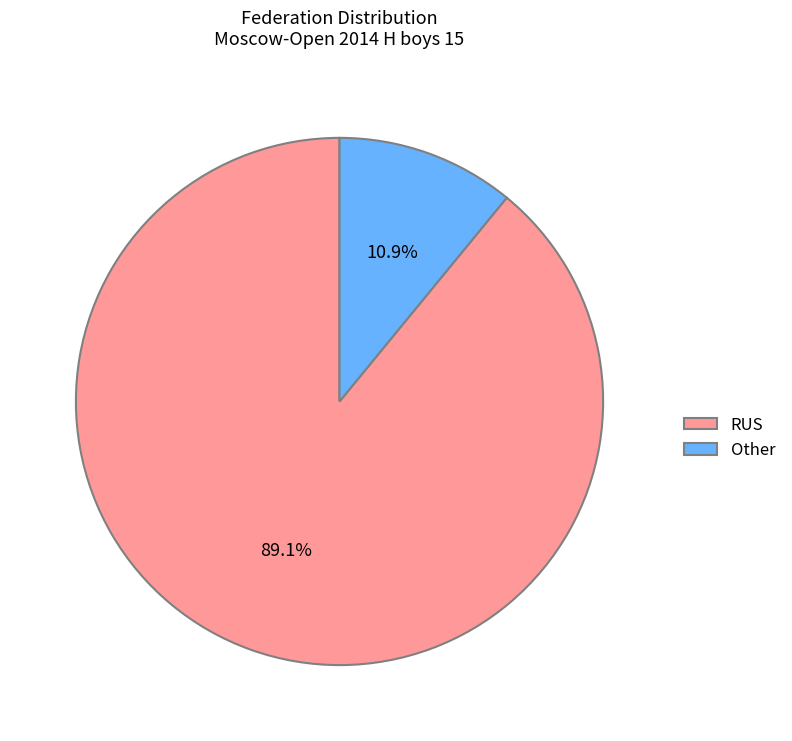

Rank the categories by value from lowest to highest.

Other, RUS